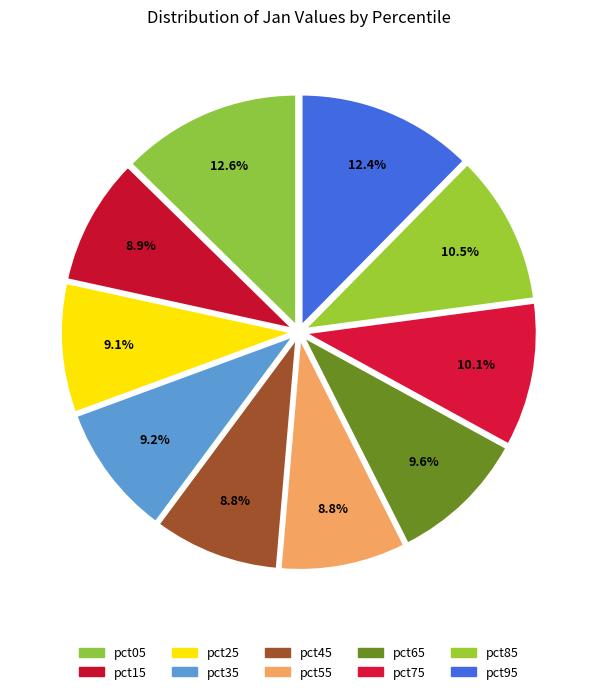

Is the sum of pct95 and pct55 greater than half?

No